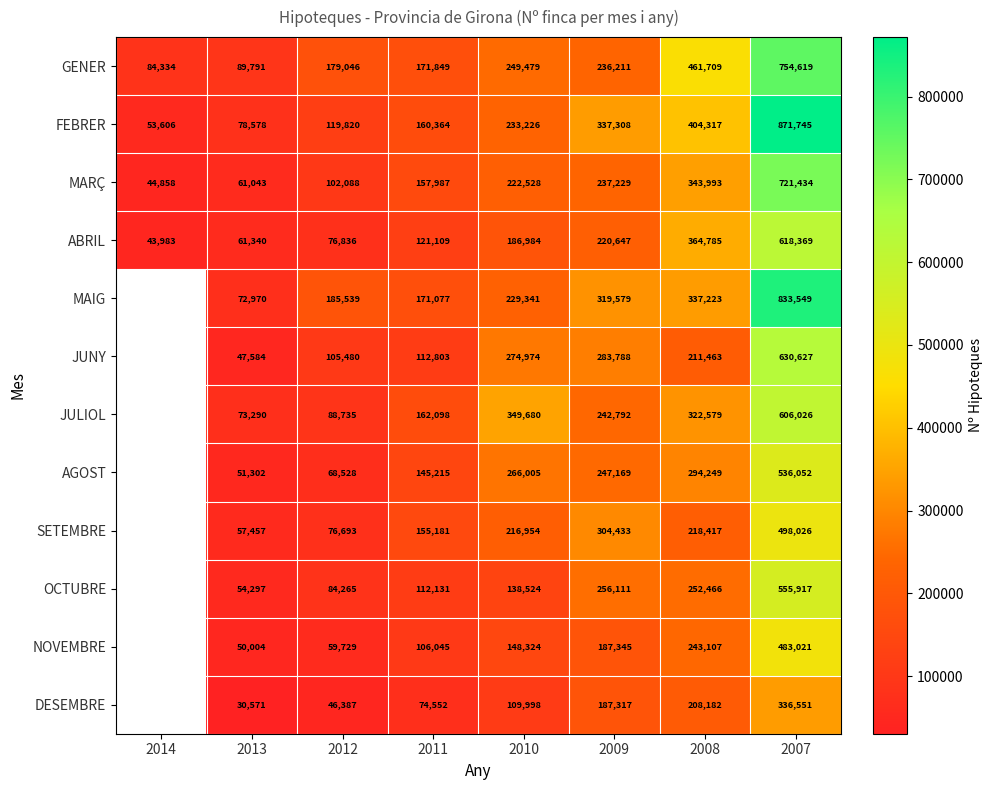

What is the spread (max minus min) of values at 2011?

97297